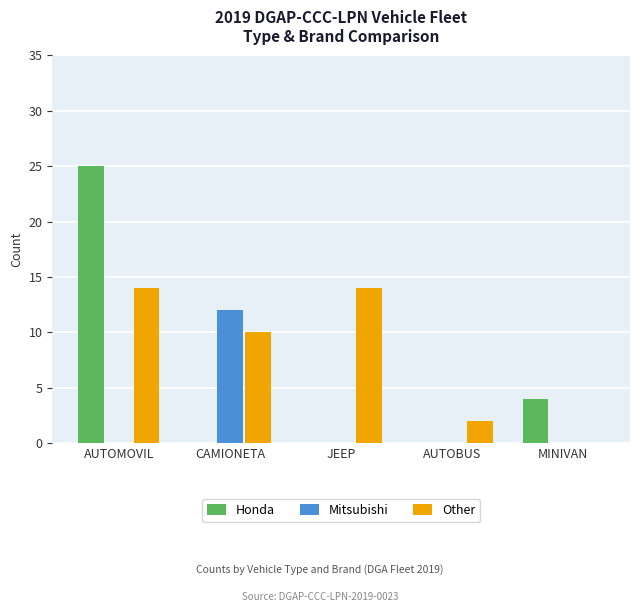

What is the highest value of the Other series?

14